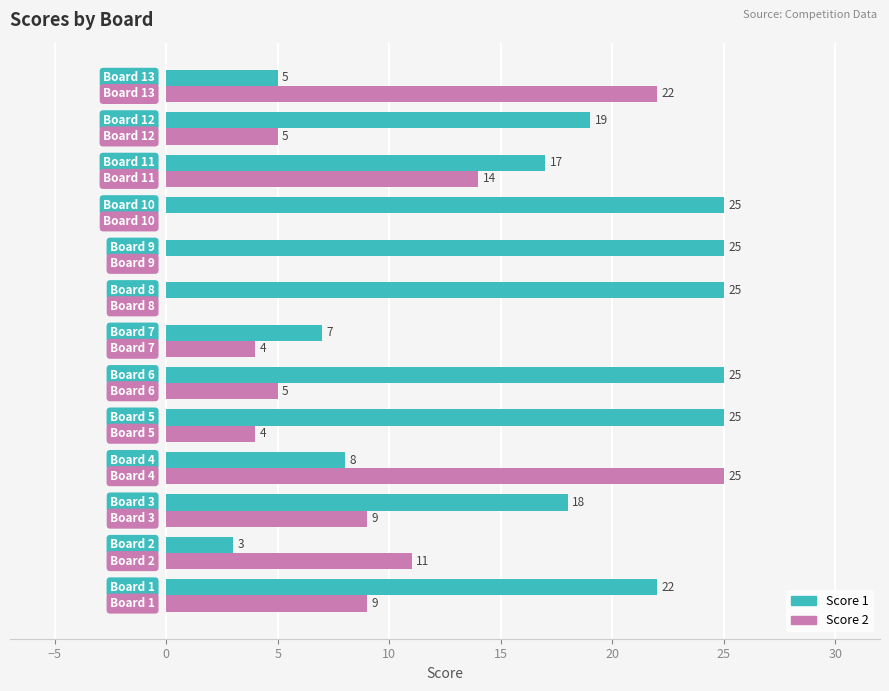

What is the sum of all Score 2 values?

108